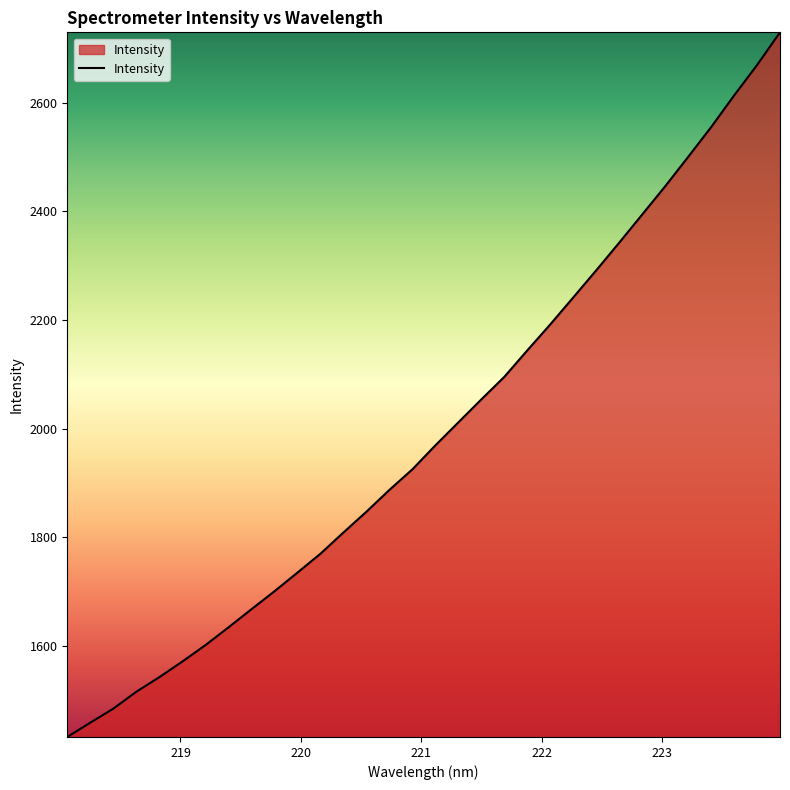

What is the difference between the maximum and minimum values?

1296.8